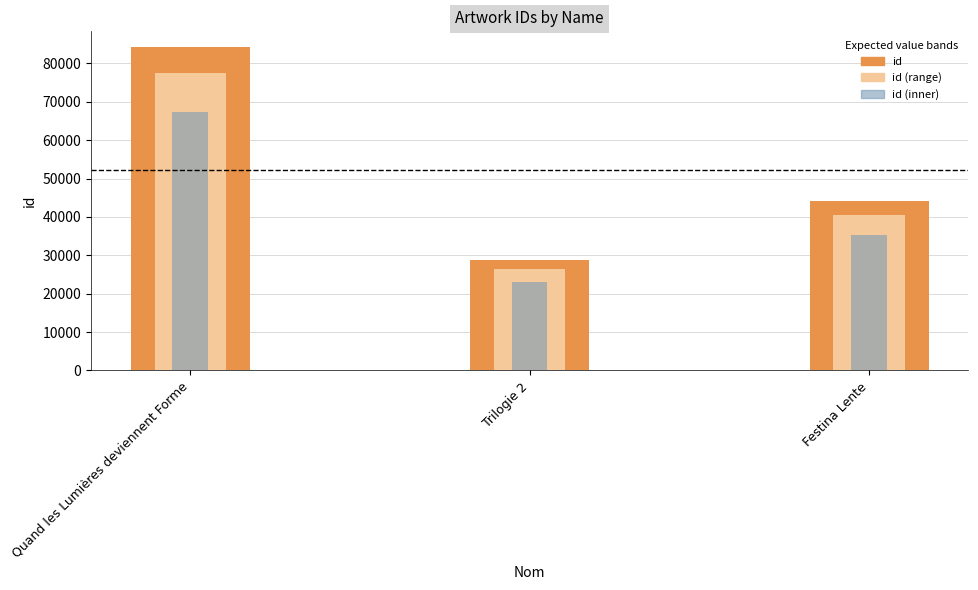

What is the label of the 2nd bar from the right?

Trilogie 2